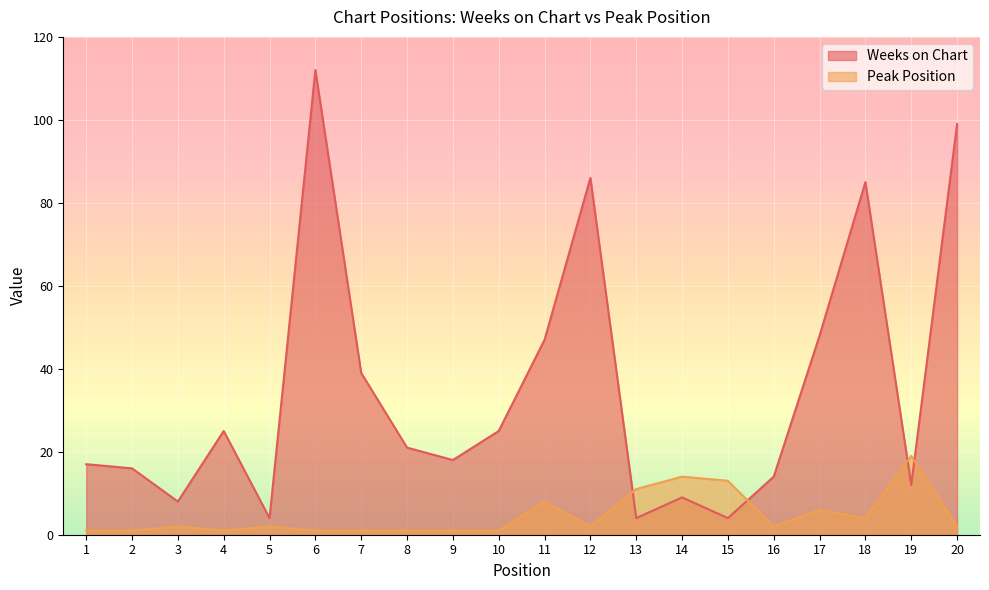

Where do Weeks on Chart and Peak Position first cross each other?

12 and 13